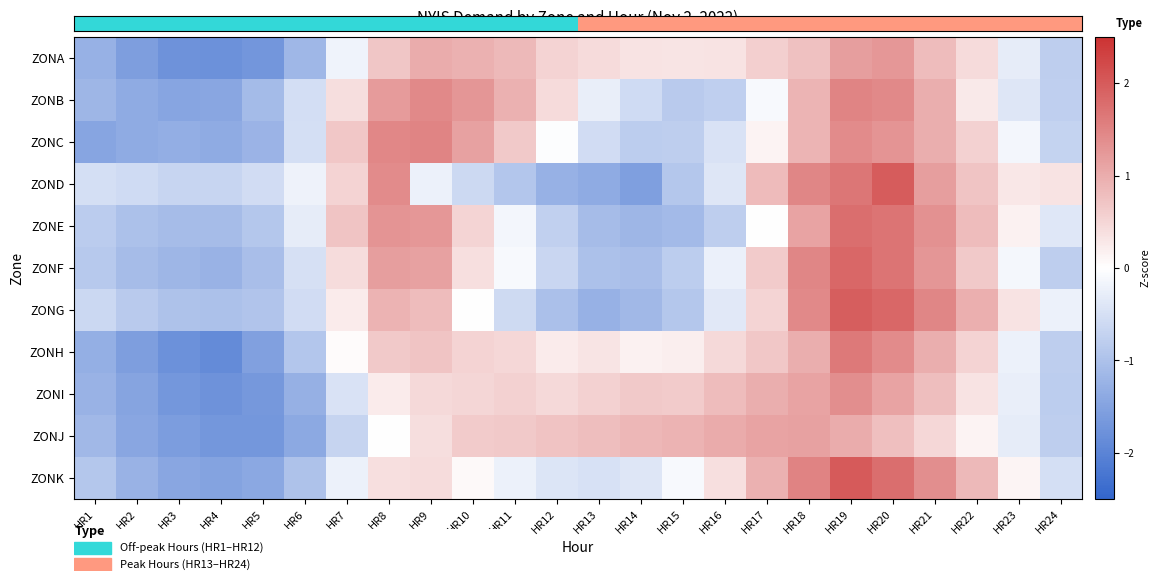

At which category is the sum across all series the highest?

HR19